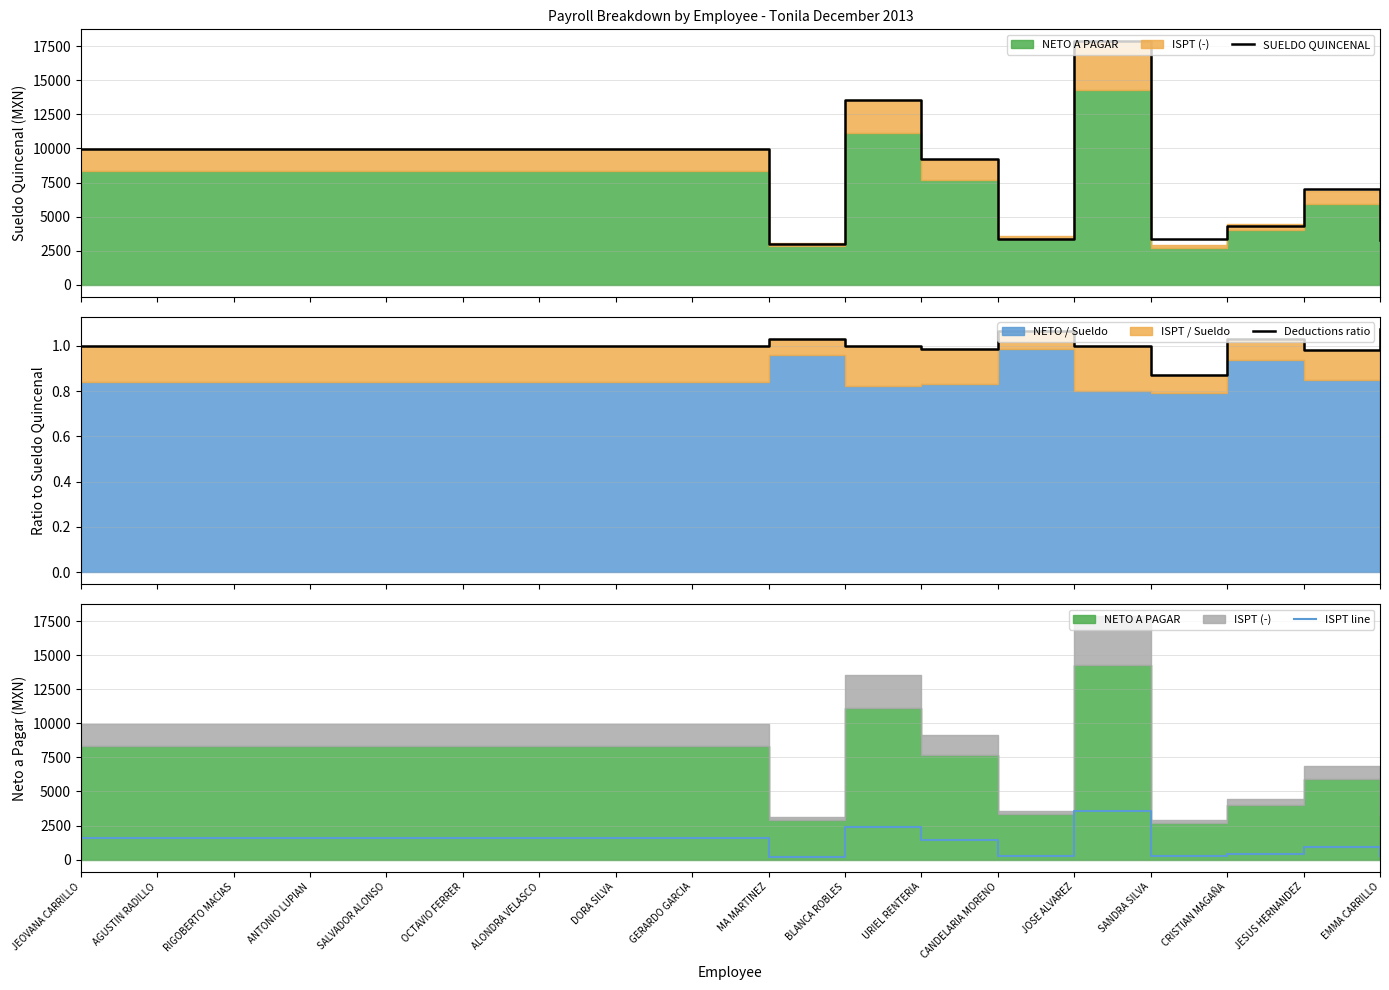

How many distinct data groups are displayed?

3